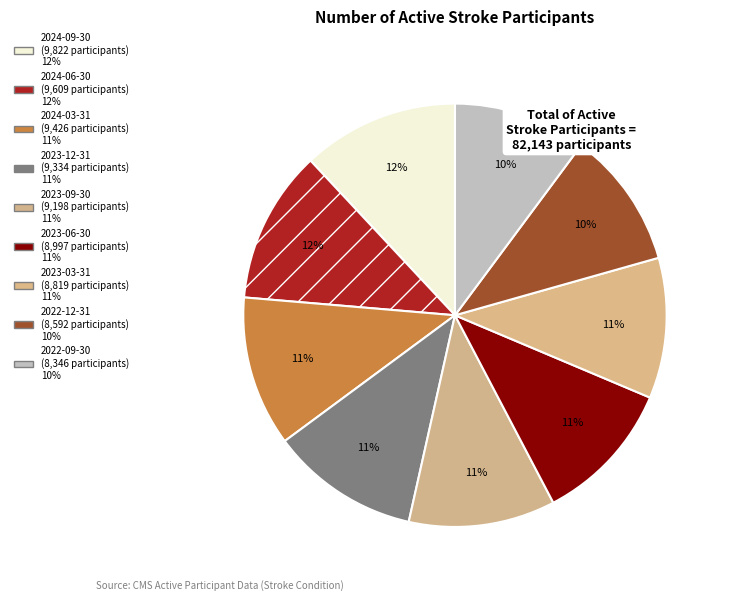

To the nearest percent, what portion does 2024-03-31 represent?

11%